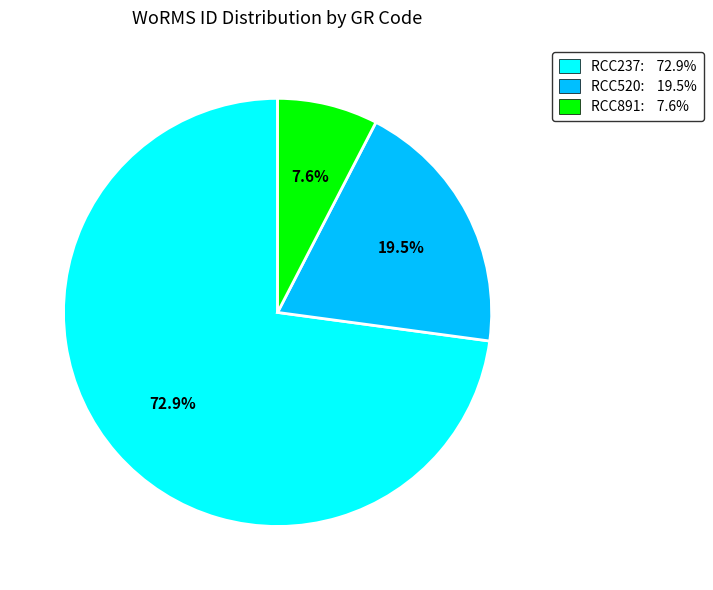

To the nearest percent, what is the difference between the RCC237 and RCC520 slice percentages?

53%